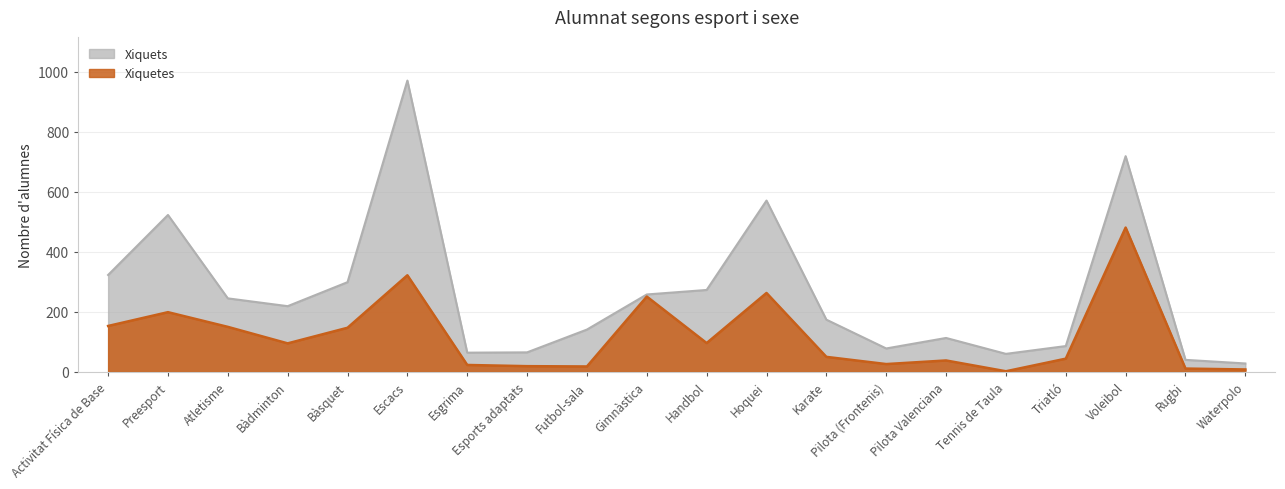

How many interior local peaks (higher than both neighbors) does the data have?

6